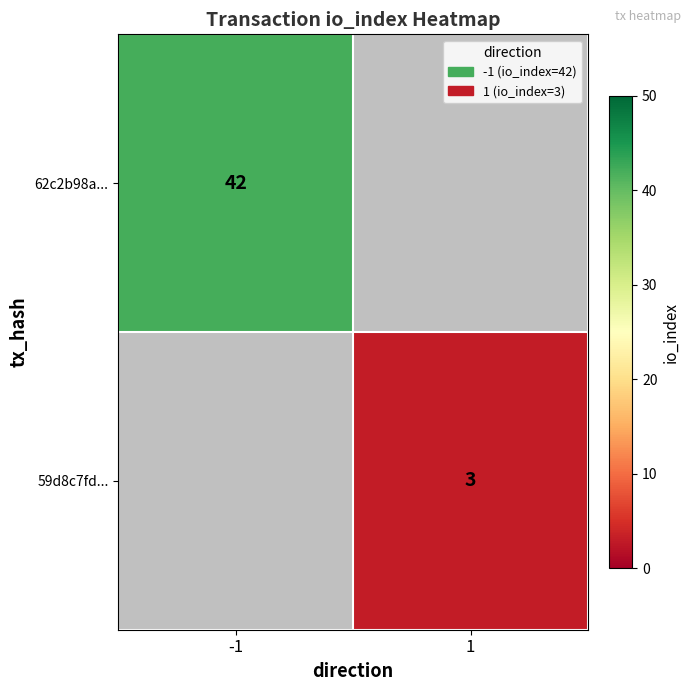

True or false: 62c2b98a... has a value of 42 at -1.

True